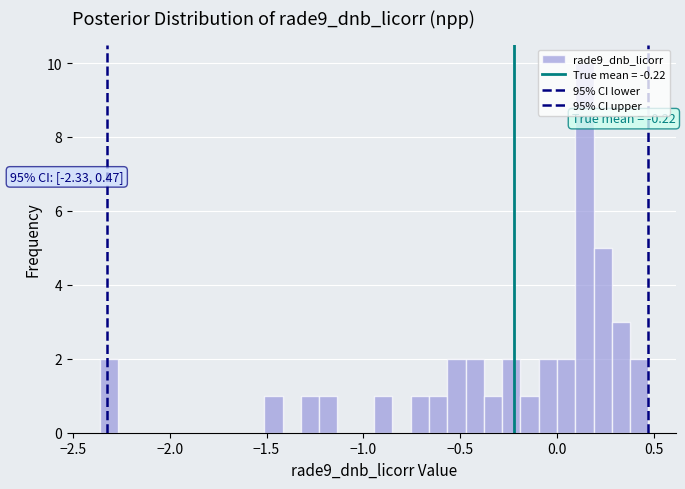

Read against the x-axis, roughly where is the centre of the tallest bar?

0.15